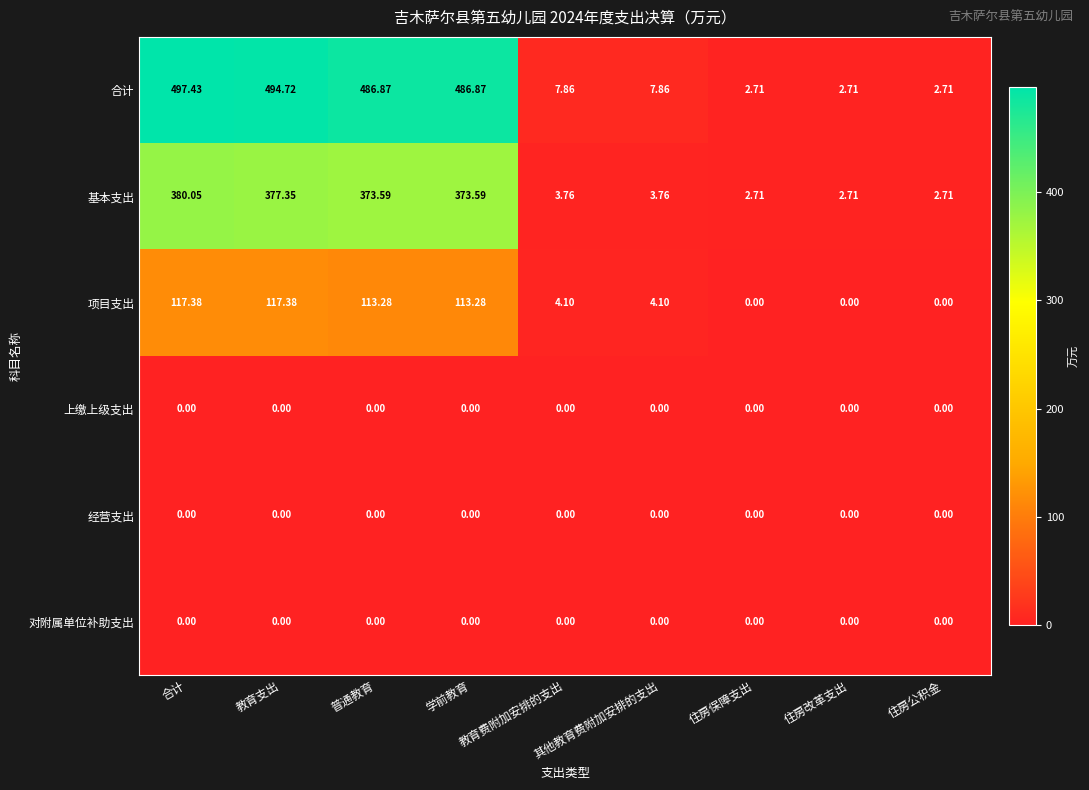

Where does the 项目支出 series first go above 4?

合计